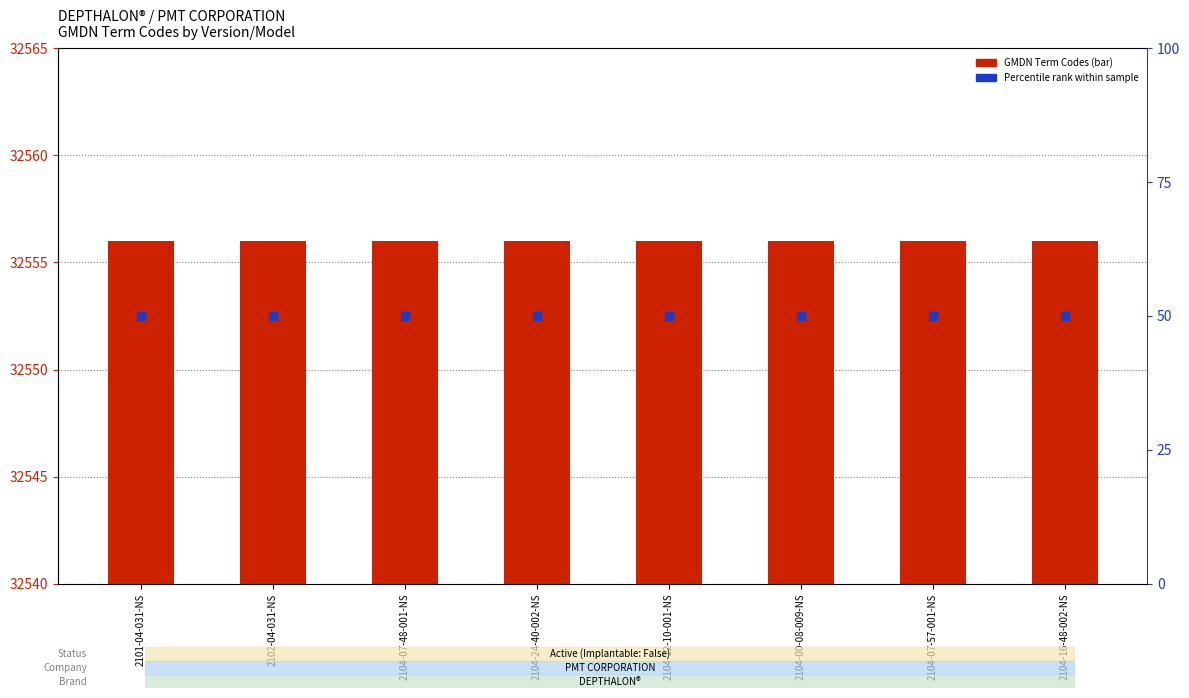

What is the total value across all series at 2104-07-57-001-NS?

32606